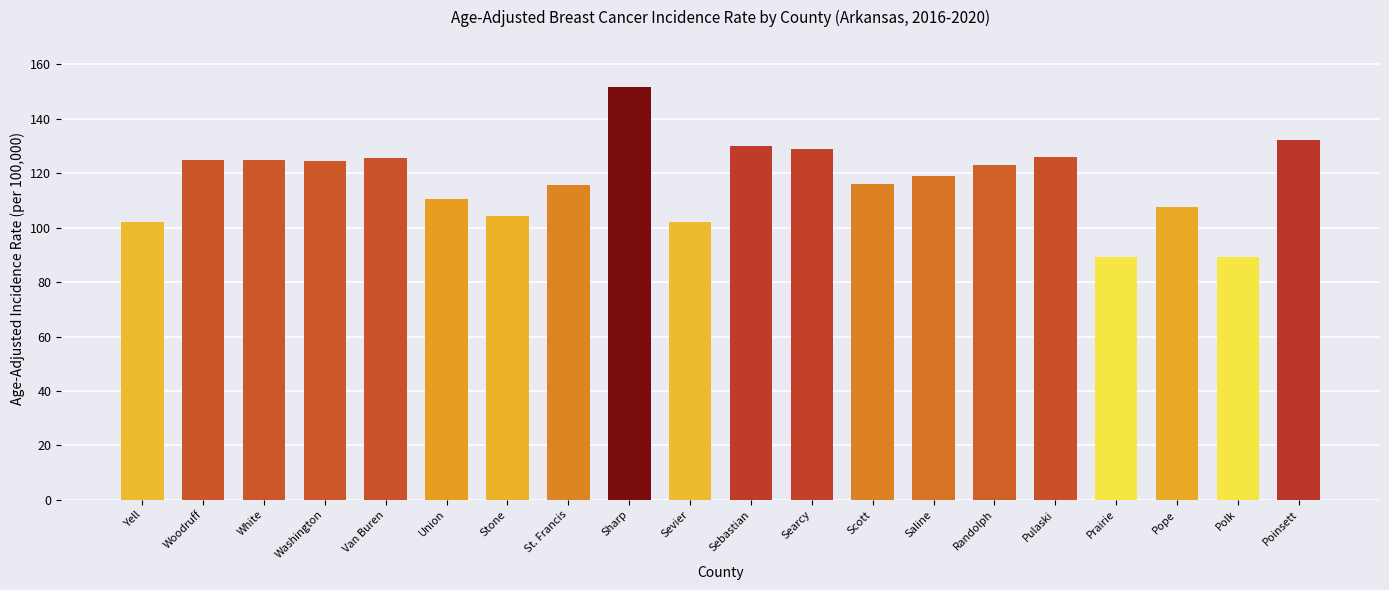

How many values are below 123?

10